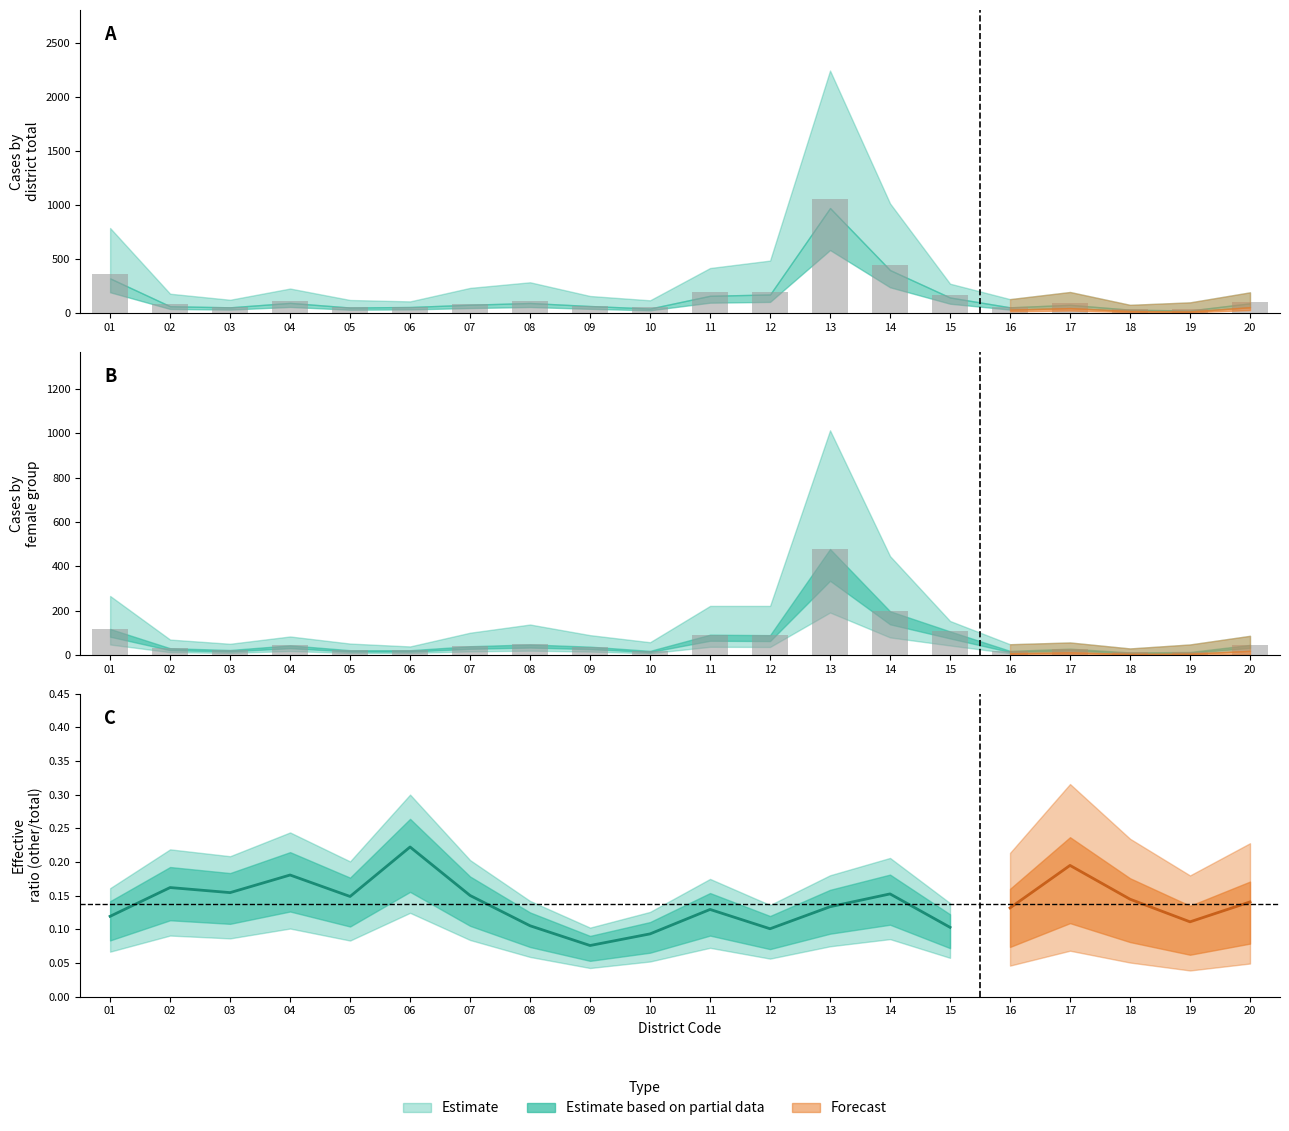

How many bars are there in total?

40